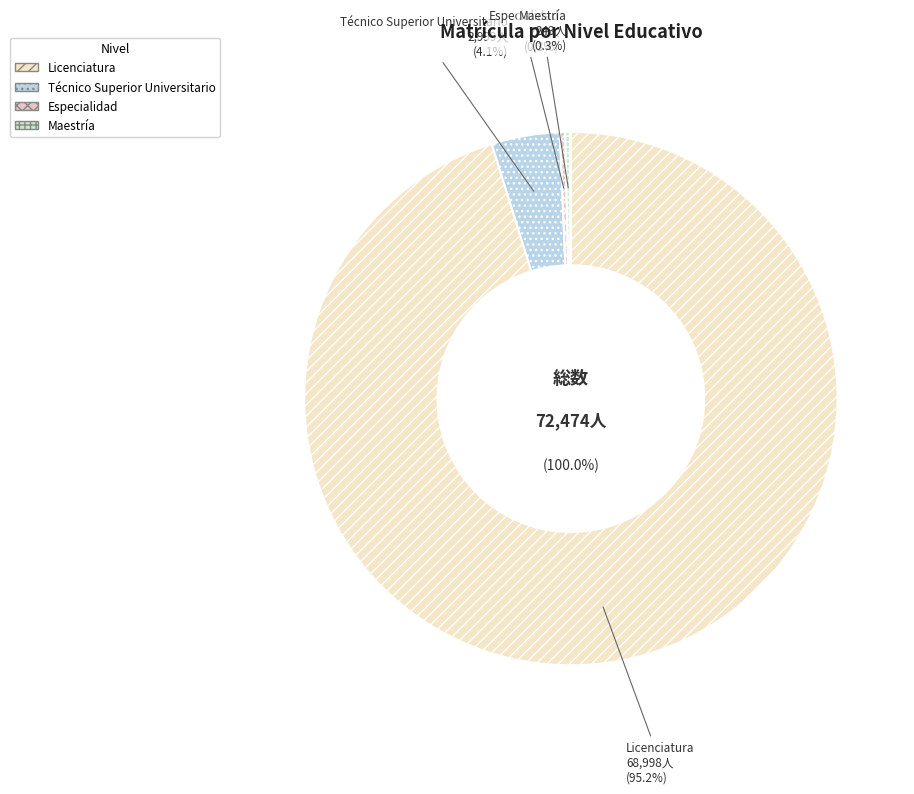

To the nearest percent, what is the difference between the Licenciatura and Técnico Superior Universitario slice percentages?

91%